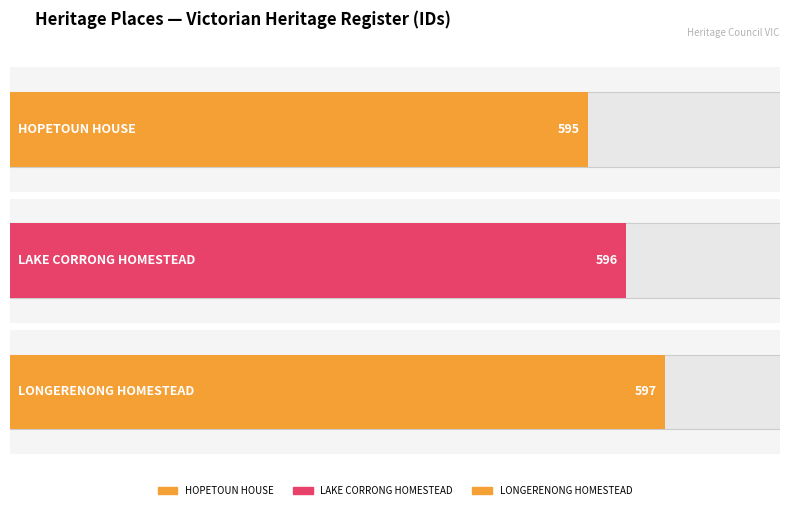

At which category does the chart reach its minimum across all series?

HOPETOUN HOUSE